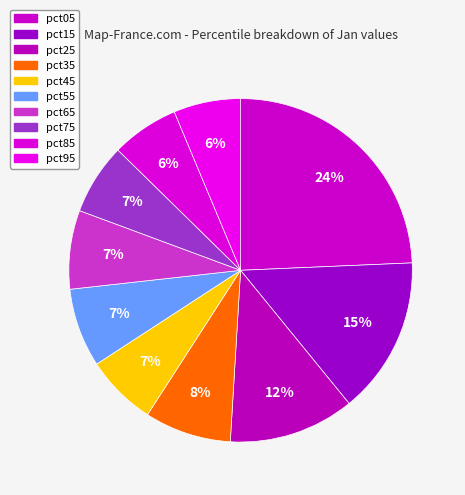

To the nearest percent, what is the combined percentage of pct85 and pct95?

13%